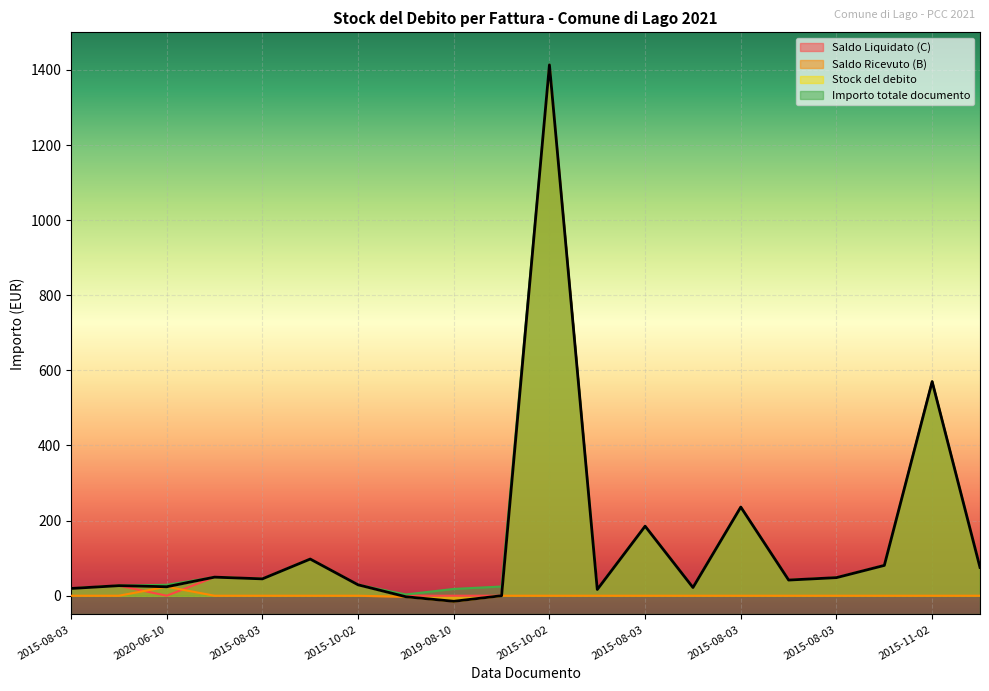

What is the difference between the maximum and minimum values in the Saldo Ricevuto (B) series?

38.7